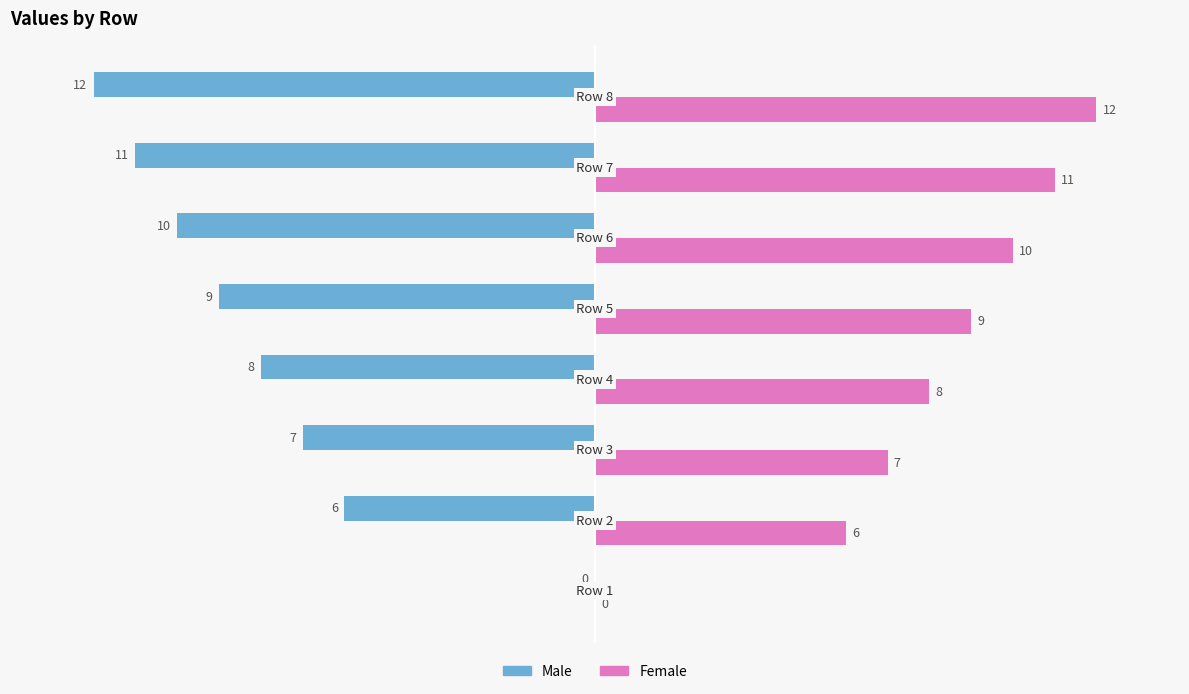

What is the highest value of the Female series?

12